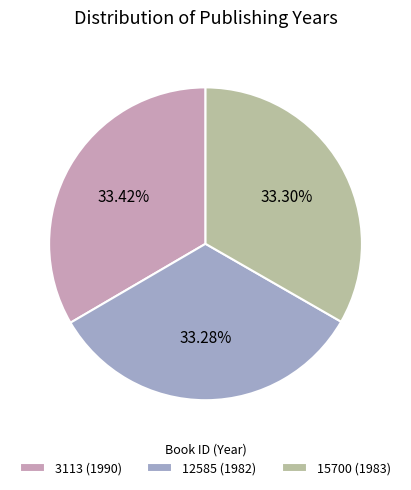

To the nearest percent, what portion does 3113 represent?

33%